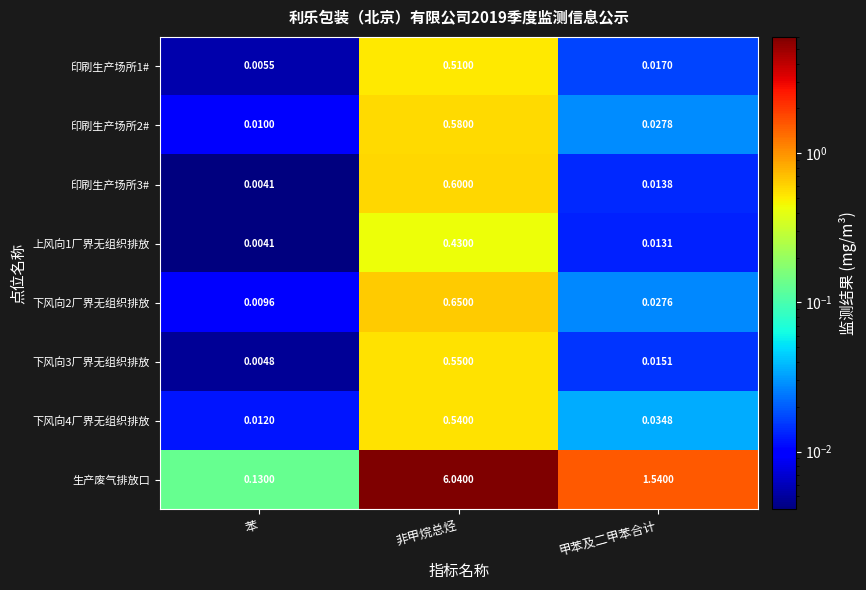

Which category has the lowest value in the 印刷生产场所1# series?

苯